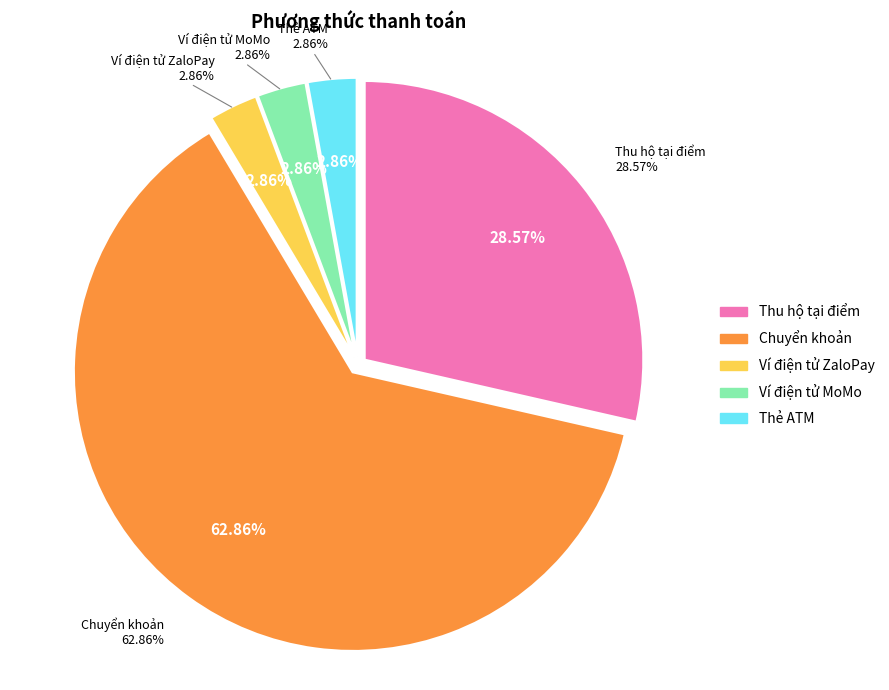

To the nearest percent, what is the difference between the largest and smallest slice percentages?

60%